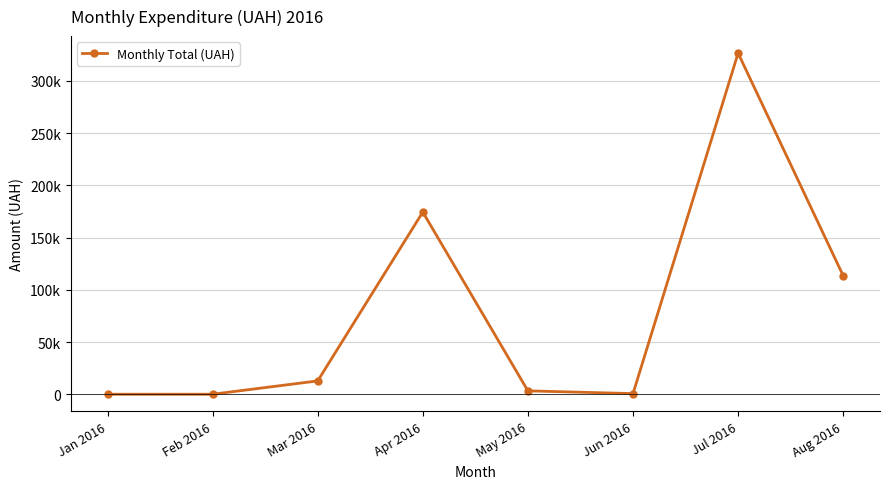

What is the difference between the maximum and minimum values?

326572.3